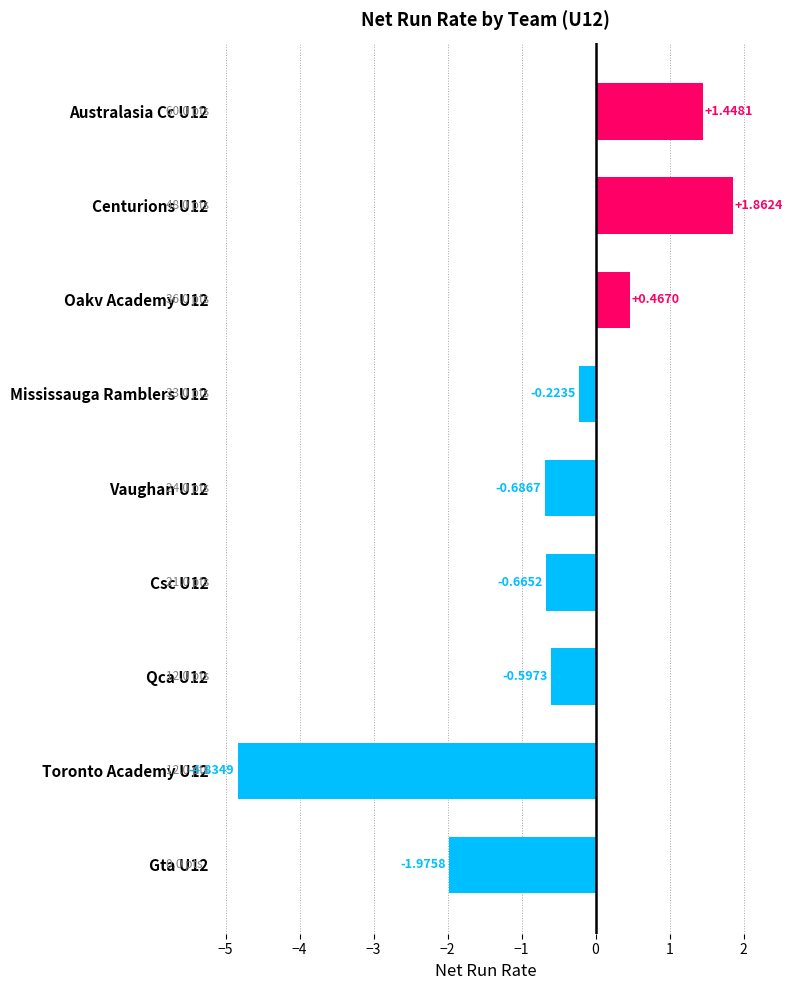

Between Centurions U12 and Oakv Academy U12, which is larger?

Centurions U12